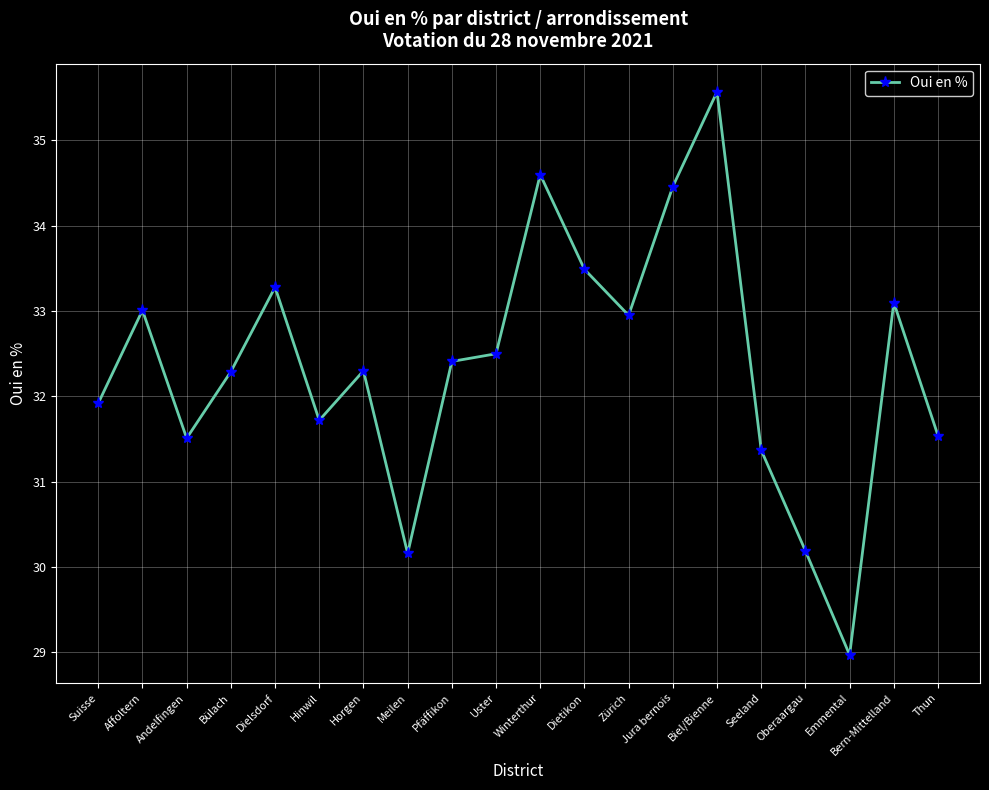

Reading left to right, list all the values displayed in this chart.

Suisse=31.9	Affoltern=33.0	Andelfingen=31.5	Bülach=32.3	Dielsdorf=33.3	Hinwil=31.7	Horgen=32.3	Meilen=30.2	Pfäffikon=32.4	Uster=32.5	Winterthur=34.6	Dietikon=33.5	Zürich=33.0	Jura bernois=34.5	Biel/Bienne=35.6	Seeland=31.4	Oberaargau=30.2	Emmental=29.0	Bern-Mittelland=33.1	Thun=31.5